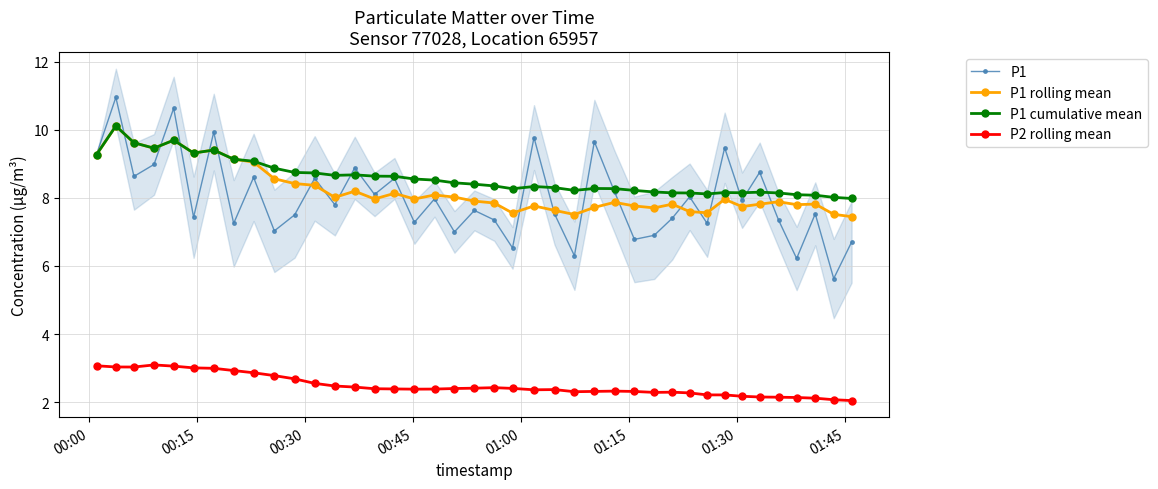

How many interior local peaks does the P1 series have?

15